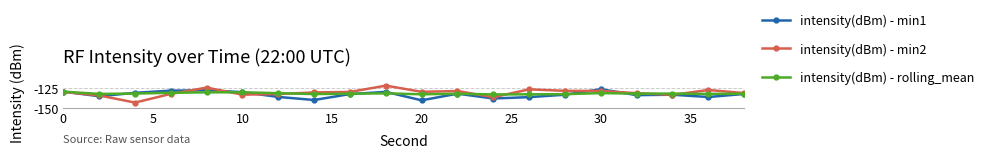

What is the value of the intensity(dBm) - min2 point at the 4th from the left?

-132.2